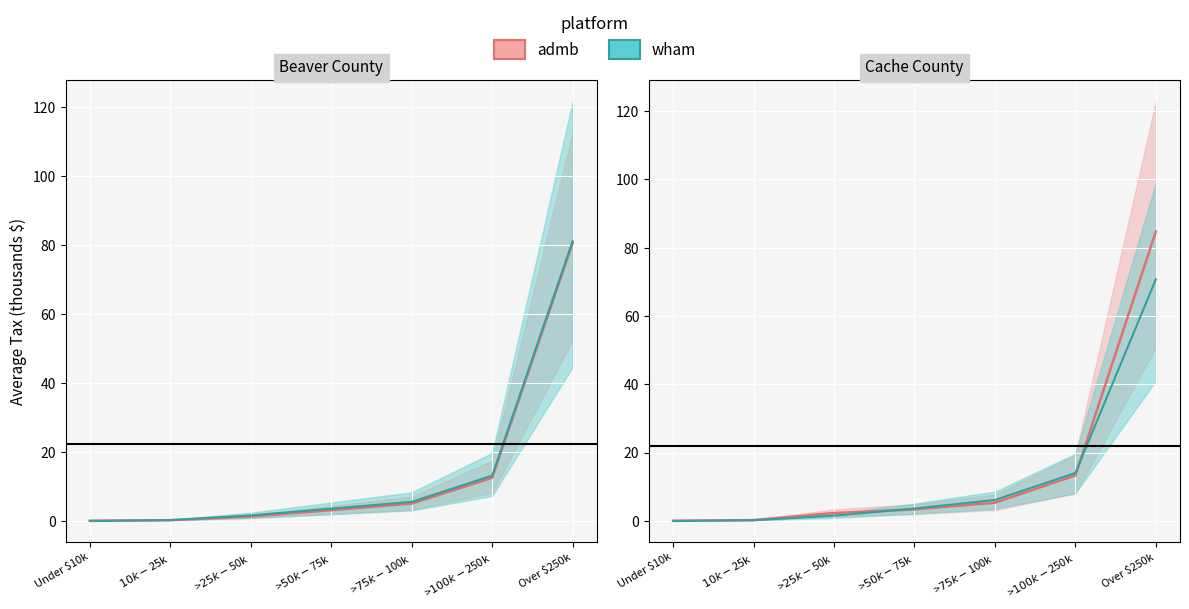

True or false: wham has a value of 0.0 at Under $10k.

False